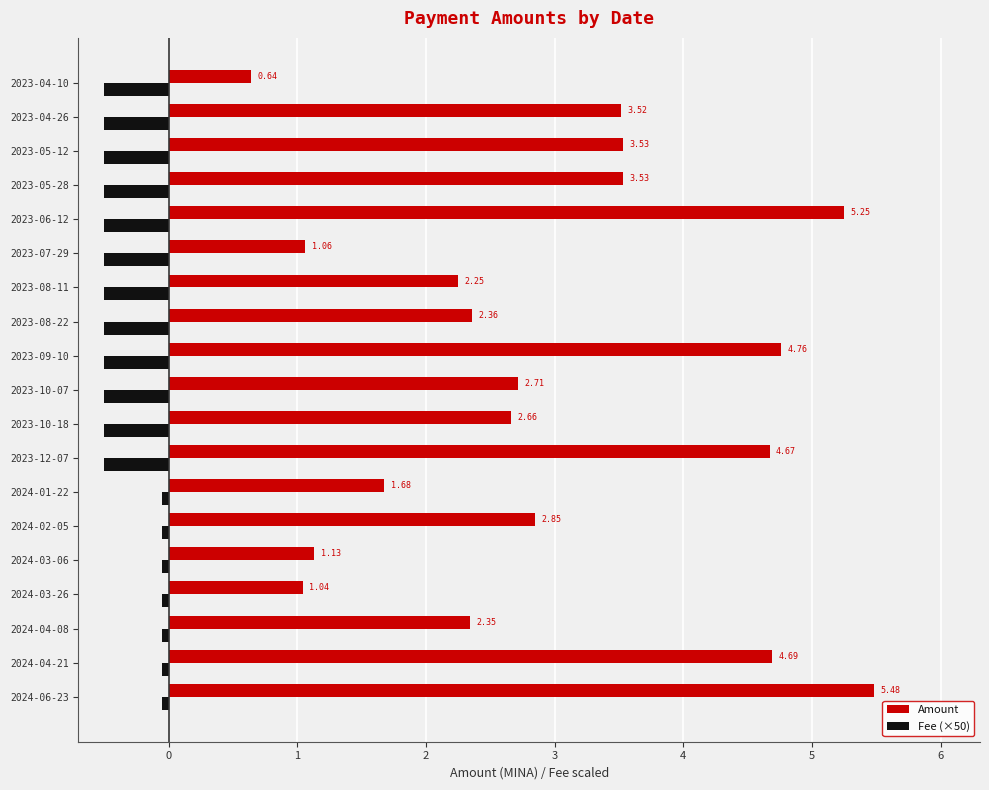

List the series in order of their overall mean, highest first.

Amount, Fee (×50)